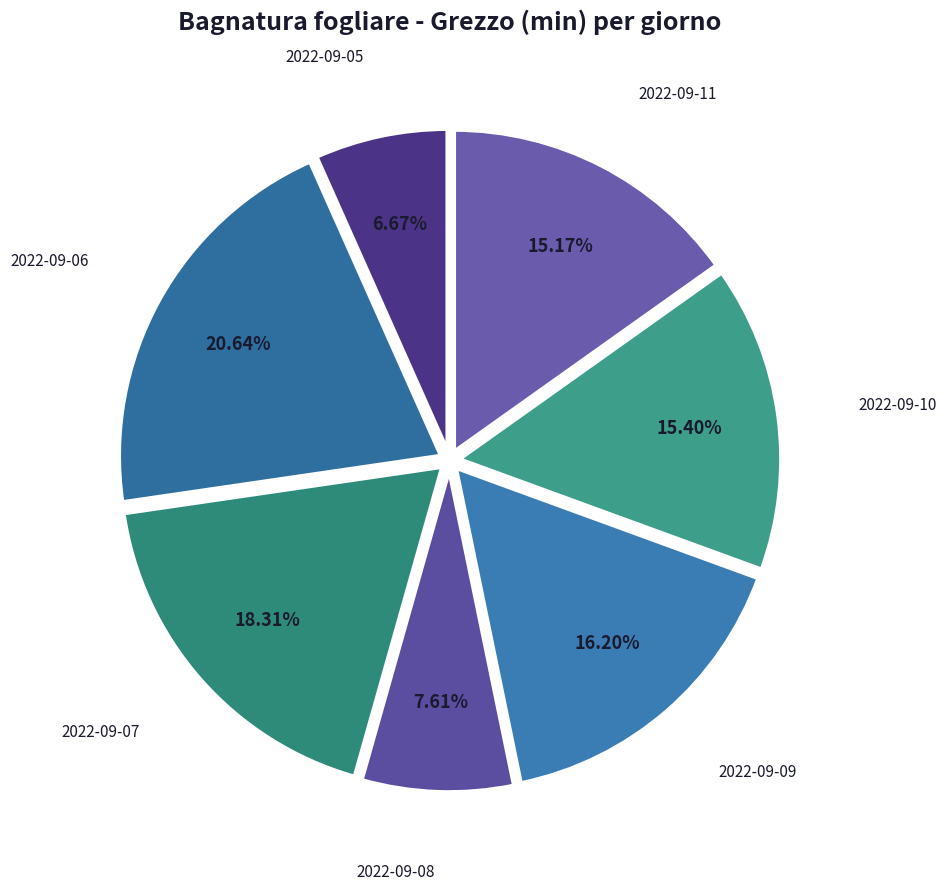

How many segments does this pie chart have?

7